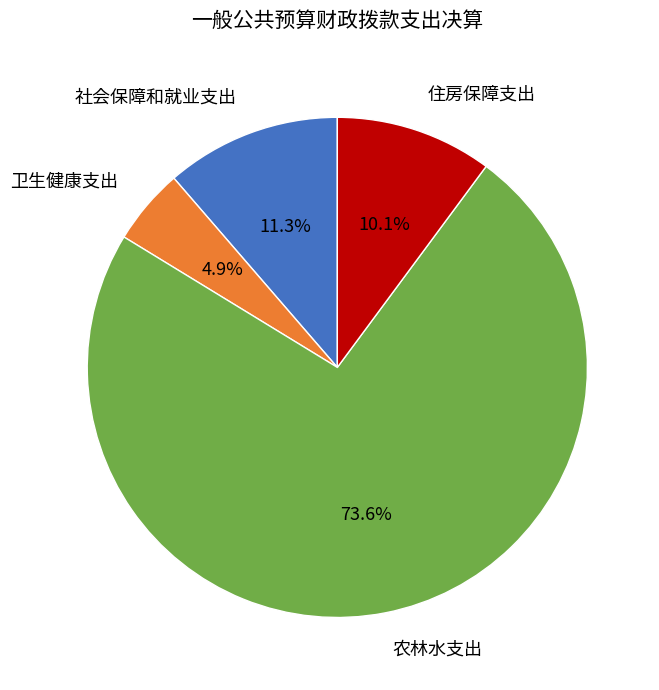

How many slices are in this pie chart?

4